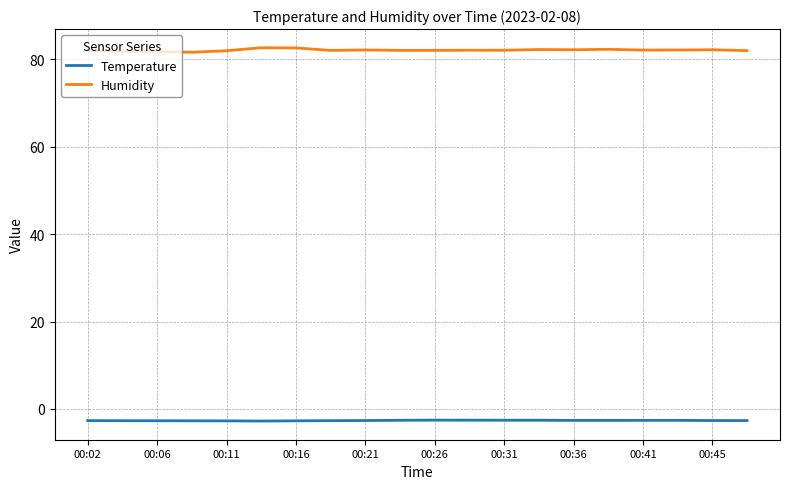

Which series has the largest range (max minus min)?

Humidity